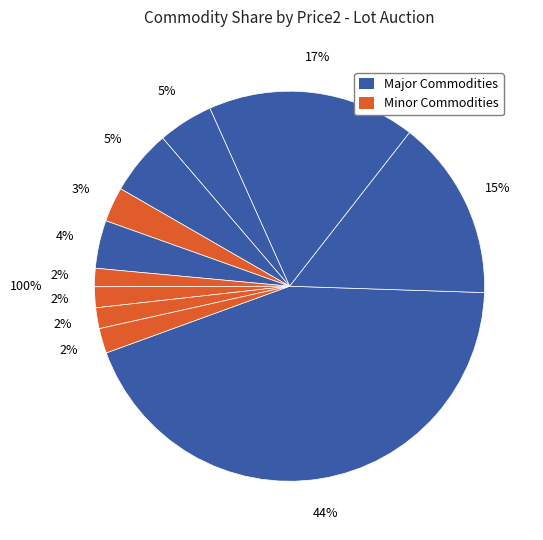

Count the number of slices in the pie.

11